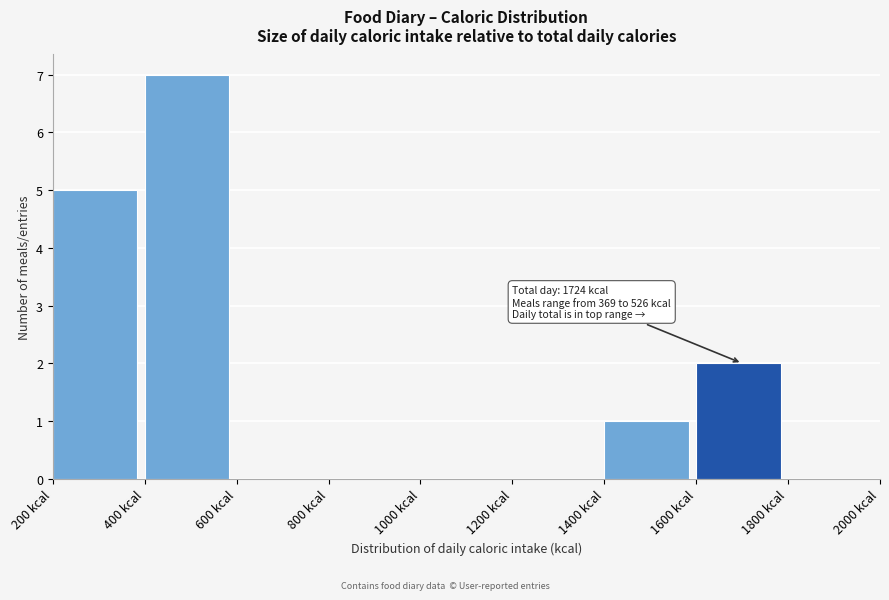

Over which range of the x-axis is the bar tallest?

400 to 600